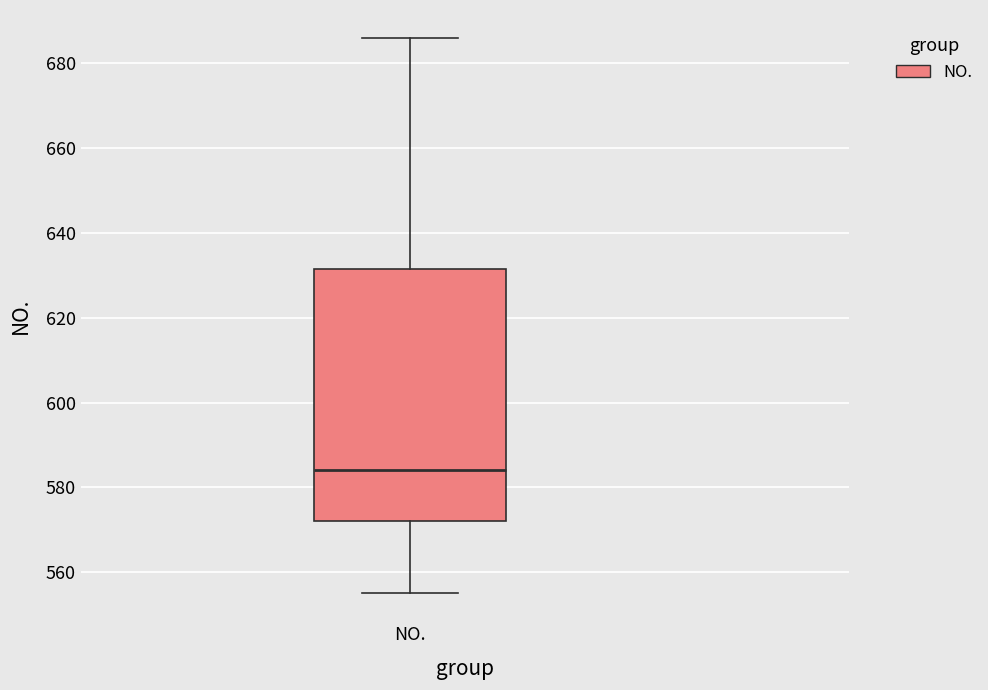

Read this box plot against the y-axis: the position of the median line, the range covered by the box, and the ends of both whiskers. The values are not printed on the chart, so give them approximately, as read against the axis.

median 584, box 572 to 632, whiskers 556 to 686